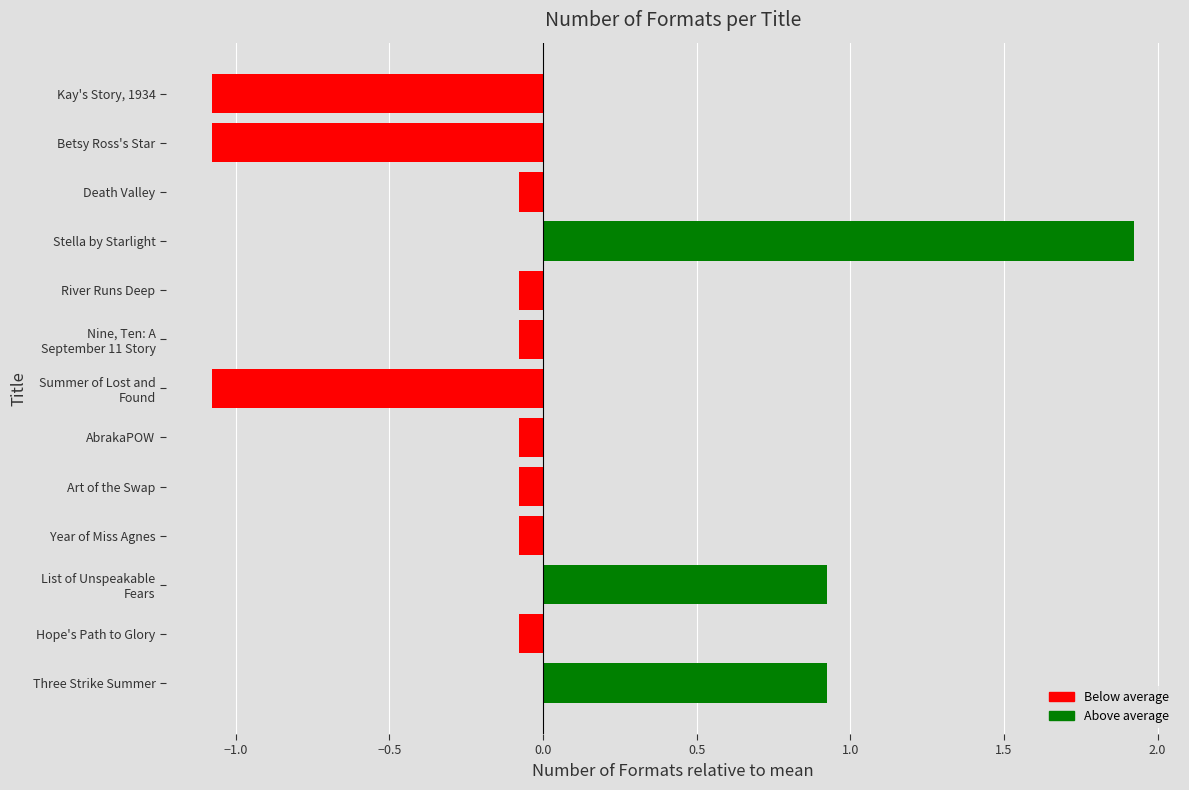

Does the chart contain stacked bars?

No